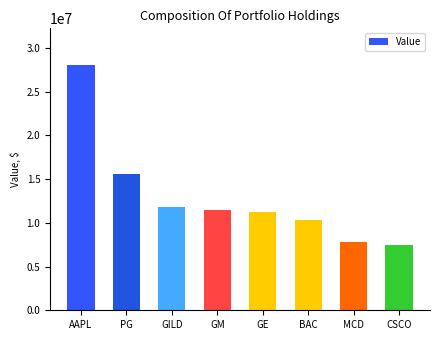

Reading left to right, extract all data points from this chart.

28034000	15545000	11818000	11446000	11243000	10311000	7820000	7476000